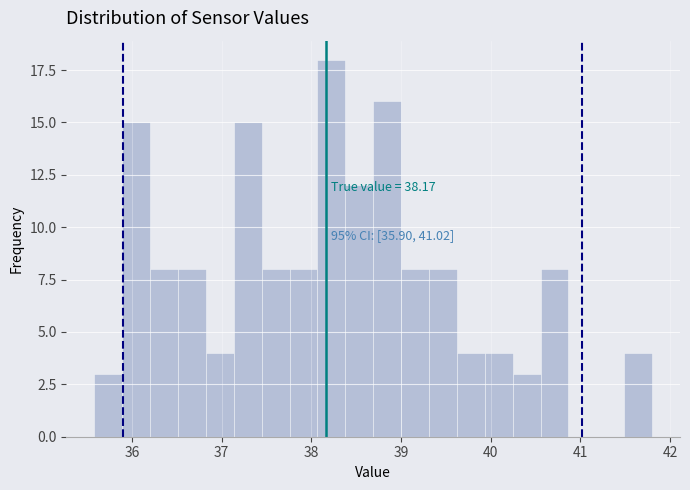

Read against the x-axis, roughly where is the centre of the tallest bar?

38.2